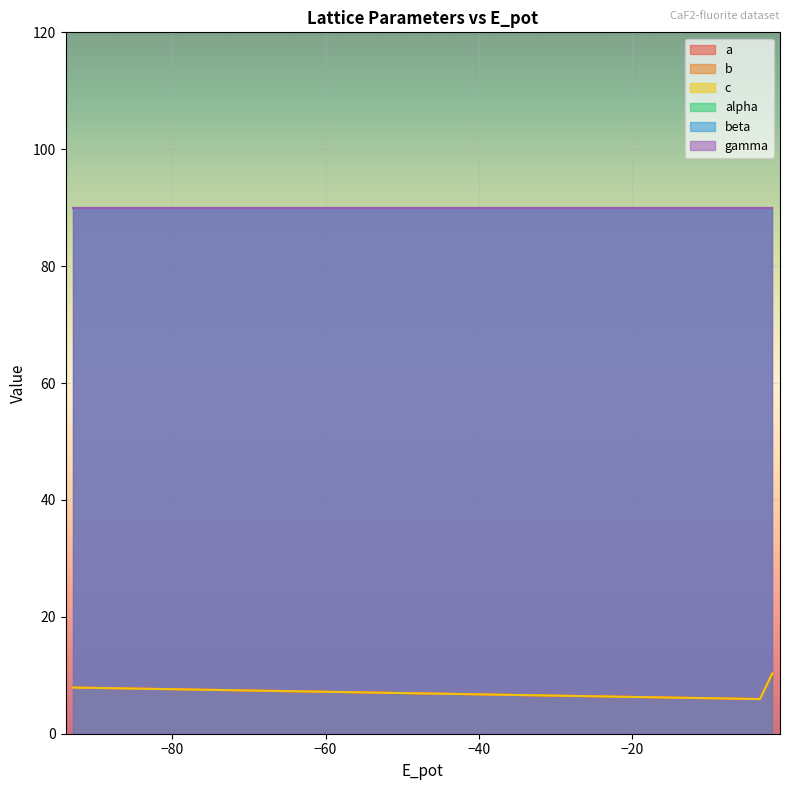

True or false: c and b intersect in this chart.

False